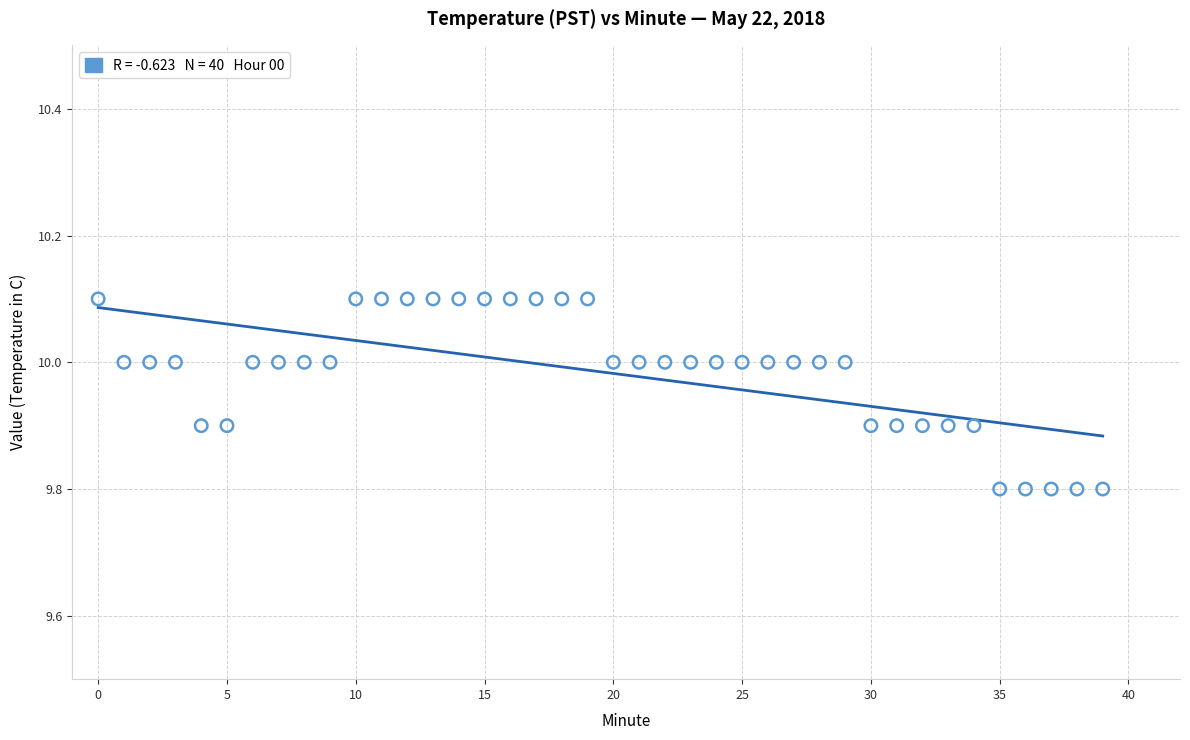

What is the range of Y values (max minus min)?

0.3